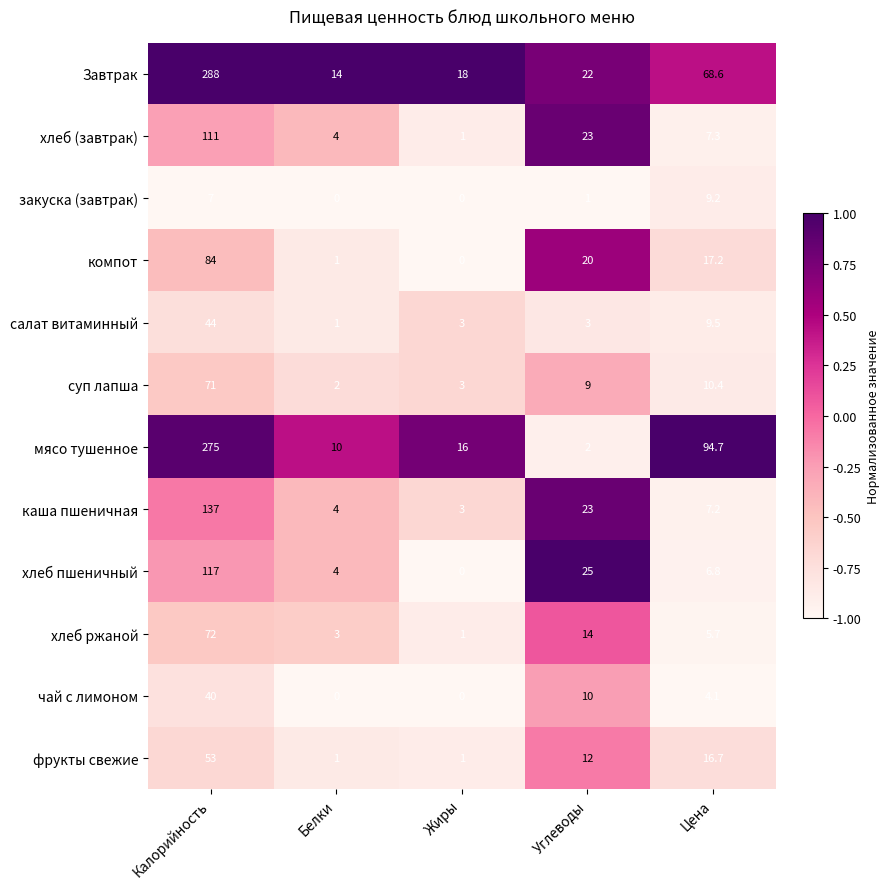

List the series in order of their peak value, lowest first.

закуска (завтрак), чай с лимоном, салат витаминный, фрукты свежие, суп лапша, хлеб ржаной, компот, хлеб (завтрак), хлеб пшеничный, каша пшеничная, мясо тушенное, Завтрак